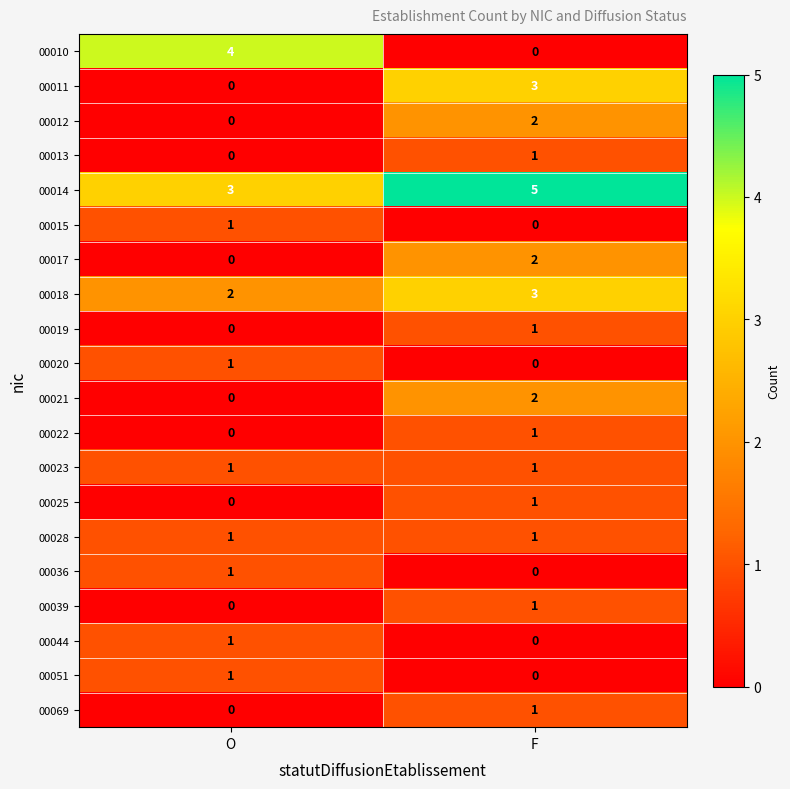

The value of 00022 at O is 0. True or false?

True